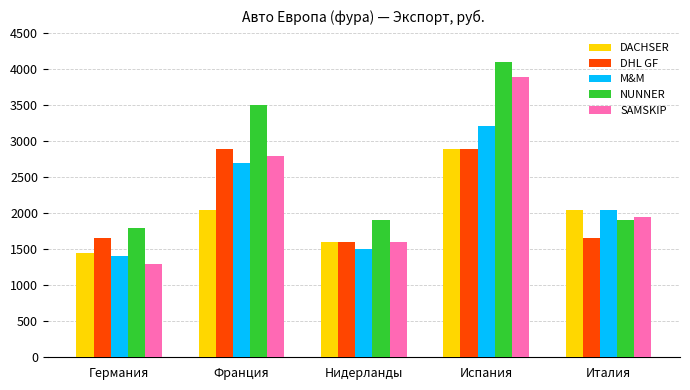

What is the smallest value displayed?

1300